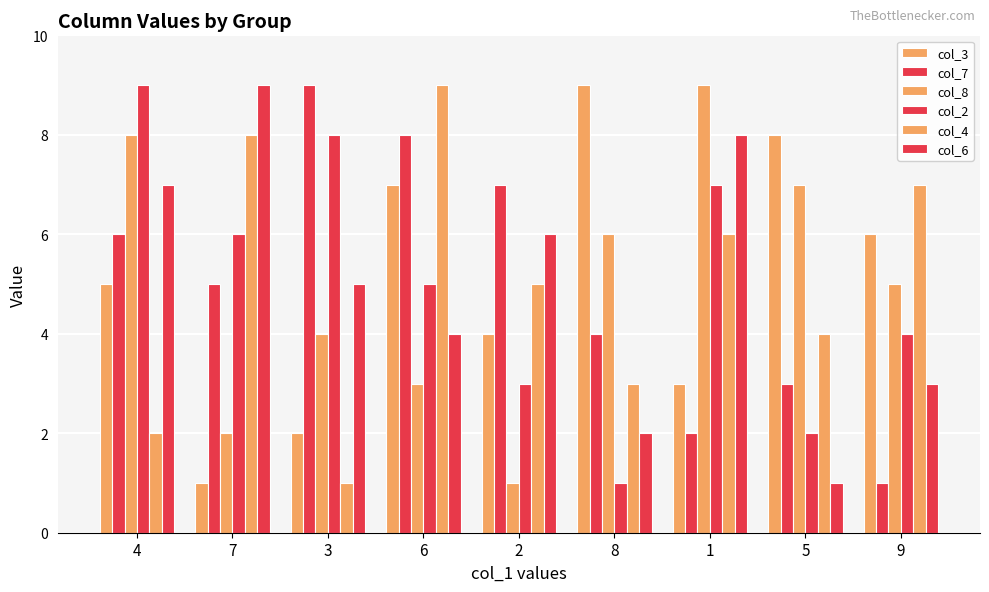

Does the chart contain stacked bars?

No